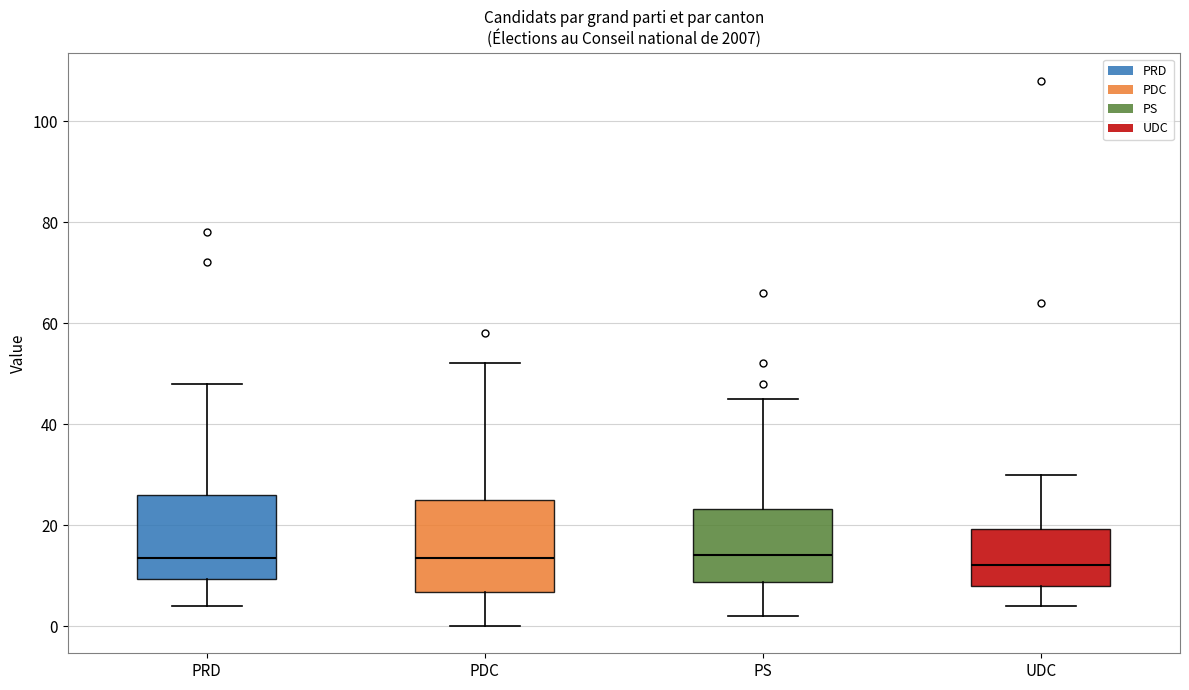

Reading left to right, transcribe this box plot: for each box, give where its median line is, the range the box spans, and where its two whiskers end, as read against the y-axis. The values are not printed on the chart, so give them approximately, as read against the axis.

PRD: median 14, box 10 to 26, whiskers 4 to 48
PDC: median 14, box 6 to 26, whiskers 0 to 52
PS: median 14, box 8 to 24, whiskers 2 to 46
UDC: median 12, box 8 to 20, whiskers 4 to 30